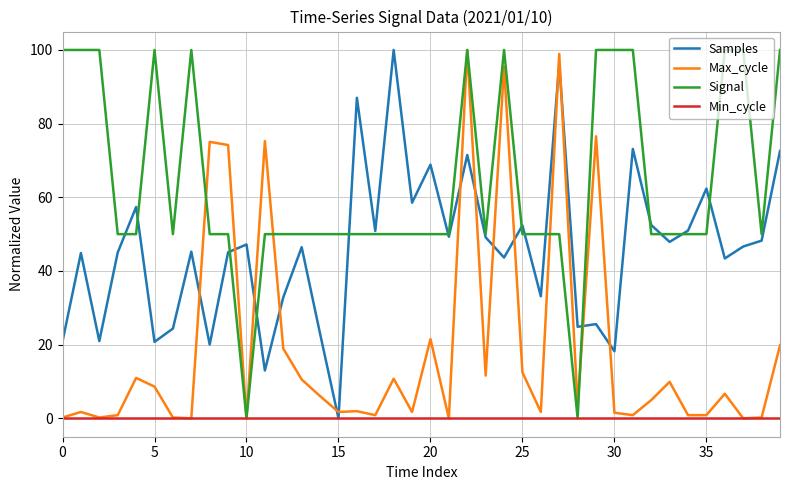

List the series in order of their overall mean, lowest first.

Min_cycle, Max_cycle, Samples, Signal